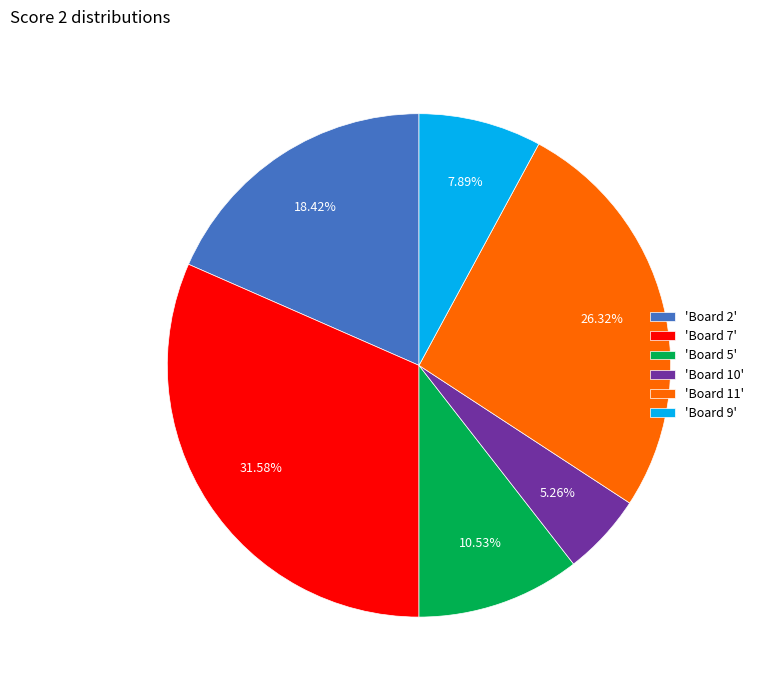

What is the largest slice in the pie chart?

'Board 7'